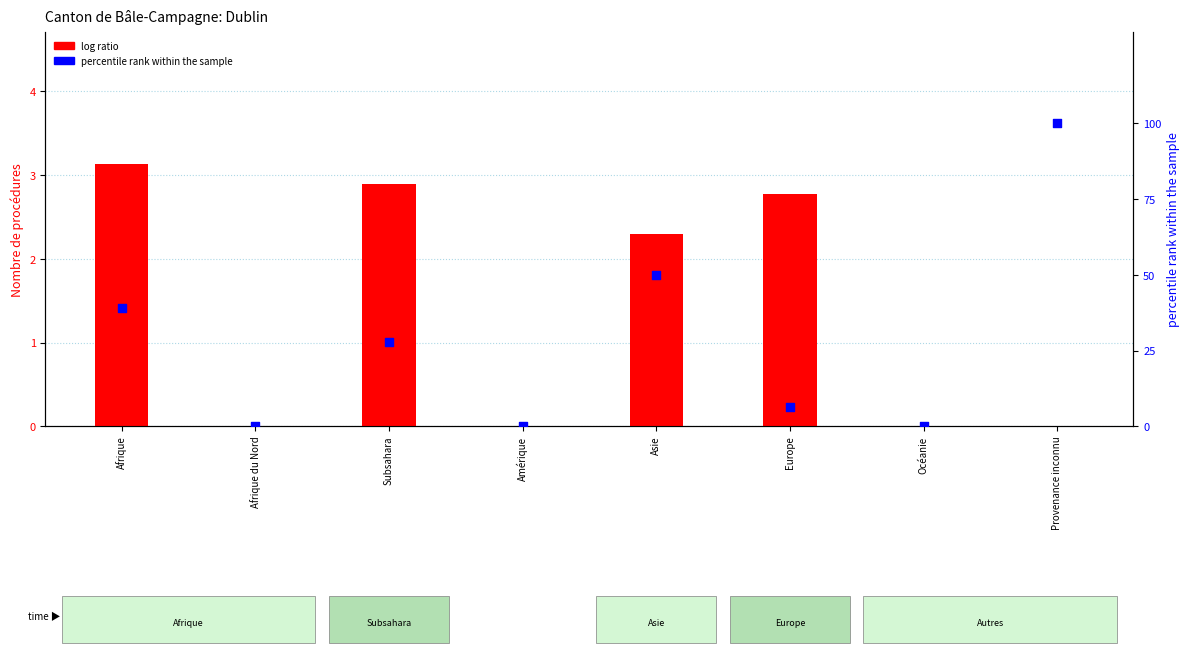

Is the value of percentile rank within the sample at Afrique greater than the value of log ratio at Amérique?

Yes